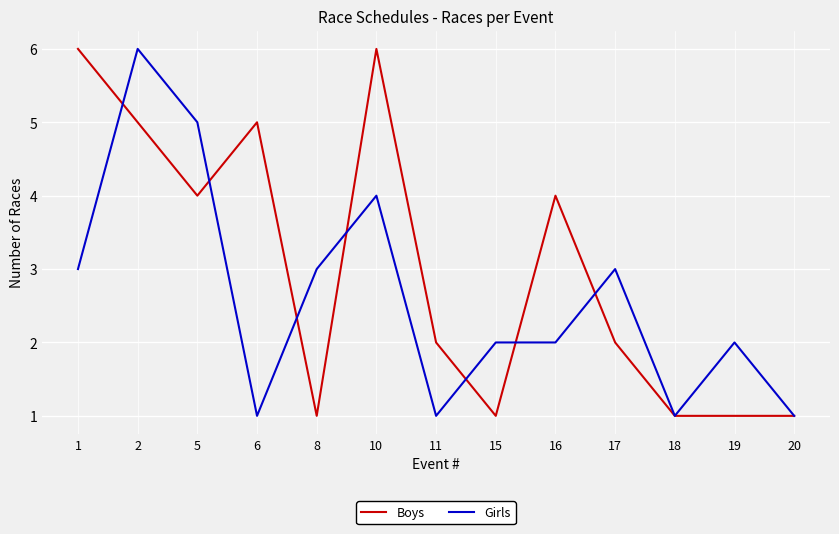

Reading left to right, list all the values displayed in this chart.

Boys: 6	5	4	5	1	6	2	1	4	2	1	1	1
Girls: 3	6	5	1	3	4	1	2	2	3	1	2	1